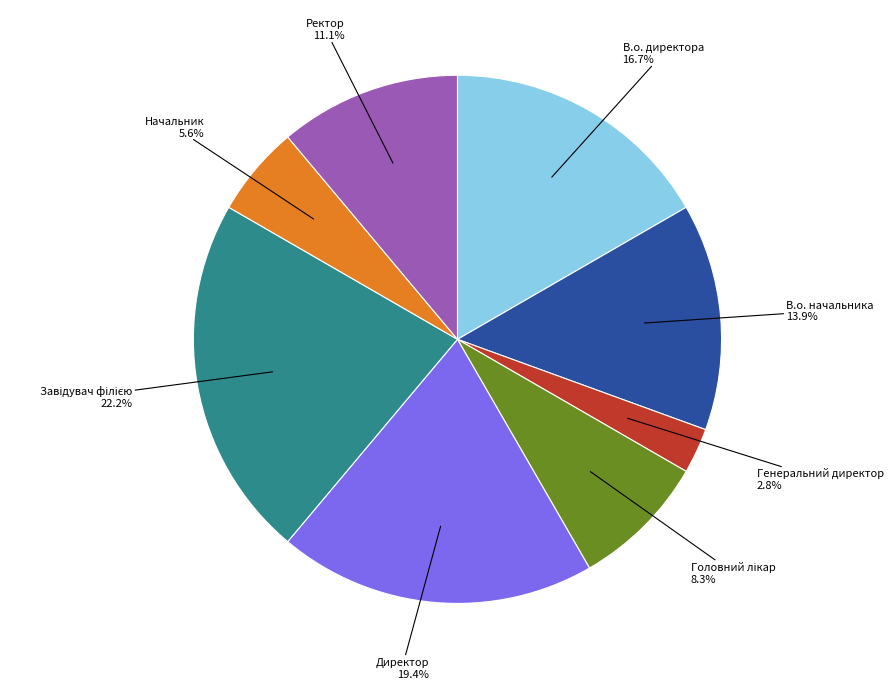

Is there a majority slice in this chart?

No